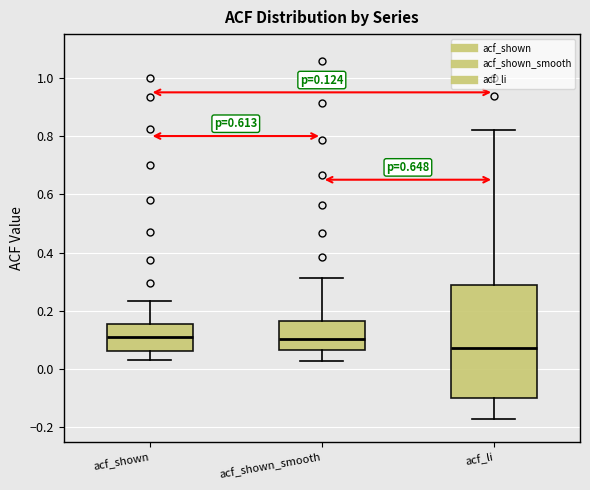

Which box is the tallest, from its lower edge to its upper edge?

acf_li